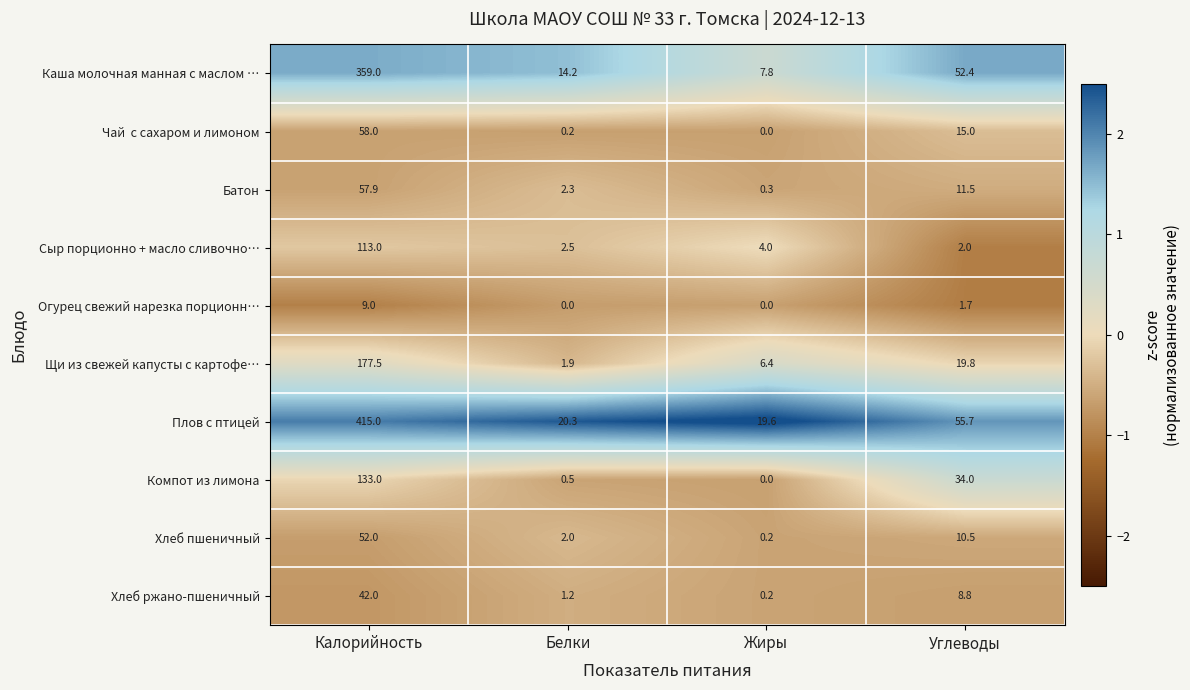

Count the number of categories in the chart.

4